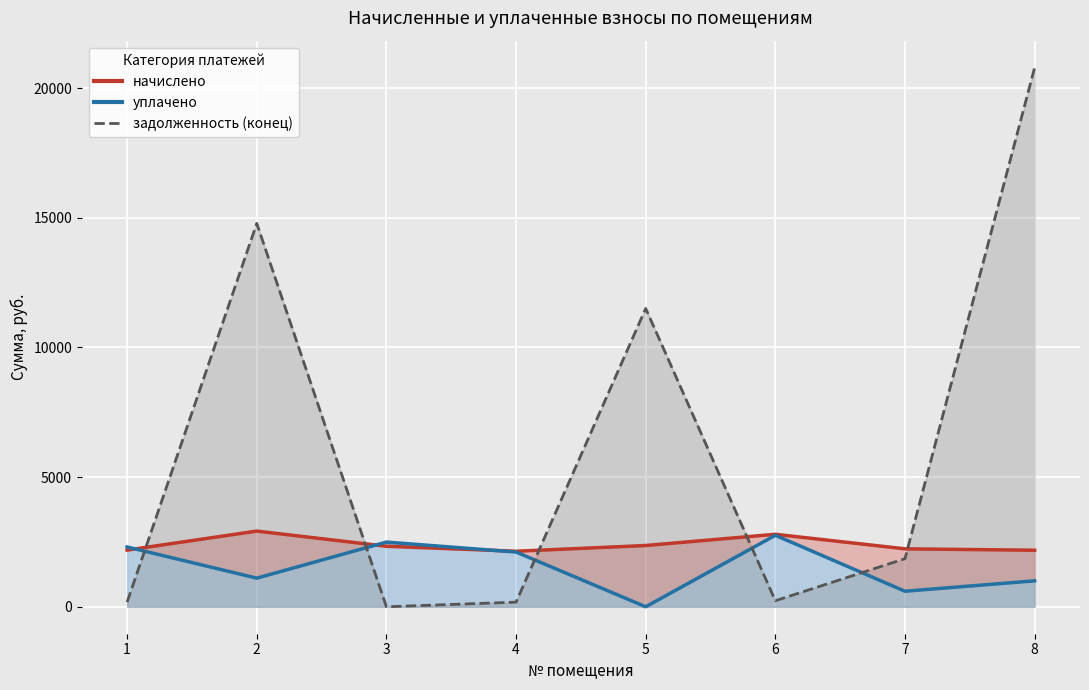

Between 7 and 8, which is larger?

7